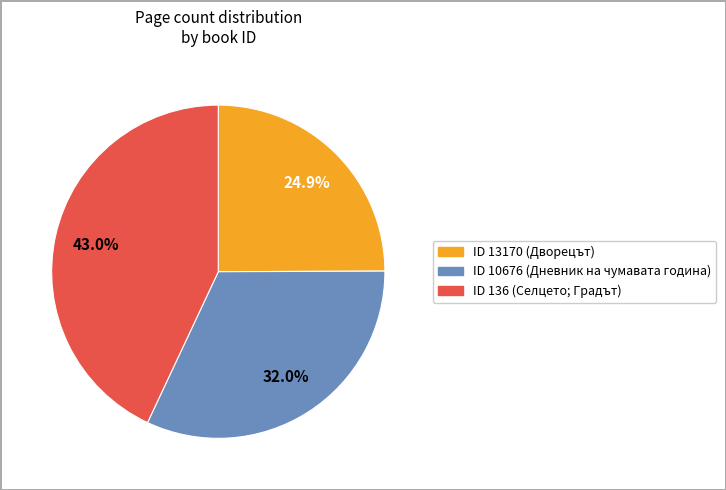

Does any single category account for the majority?

No